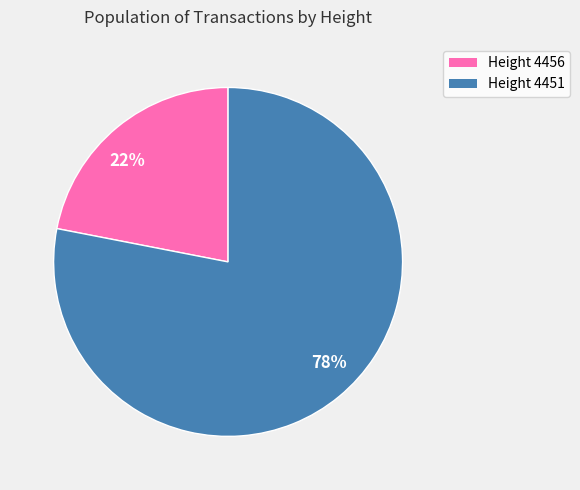

Approximately how many times larger is the value at 22% compared to 78%?

0.3